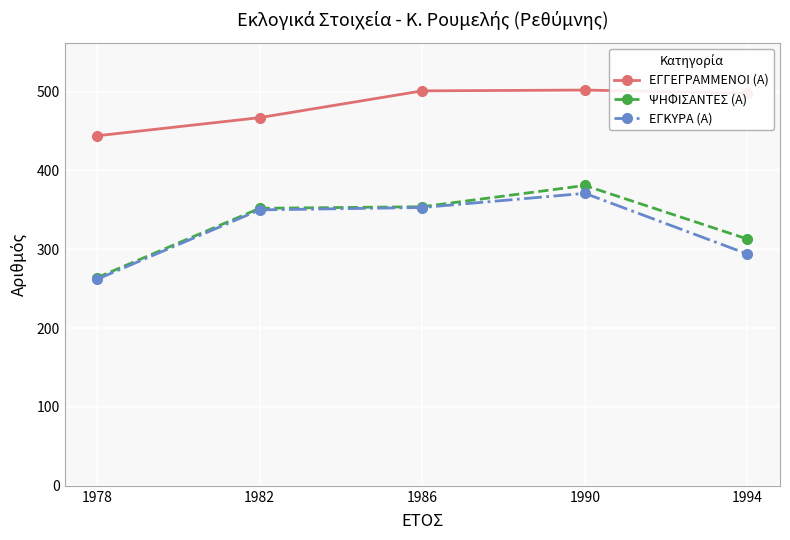

What is the sum of all ΨΗΦΙΣΑΝΤΕΣ (Α) values?

1664